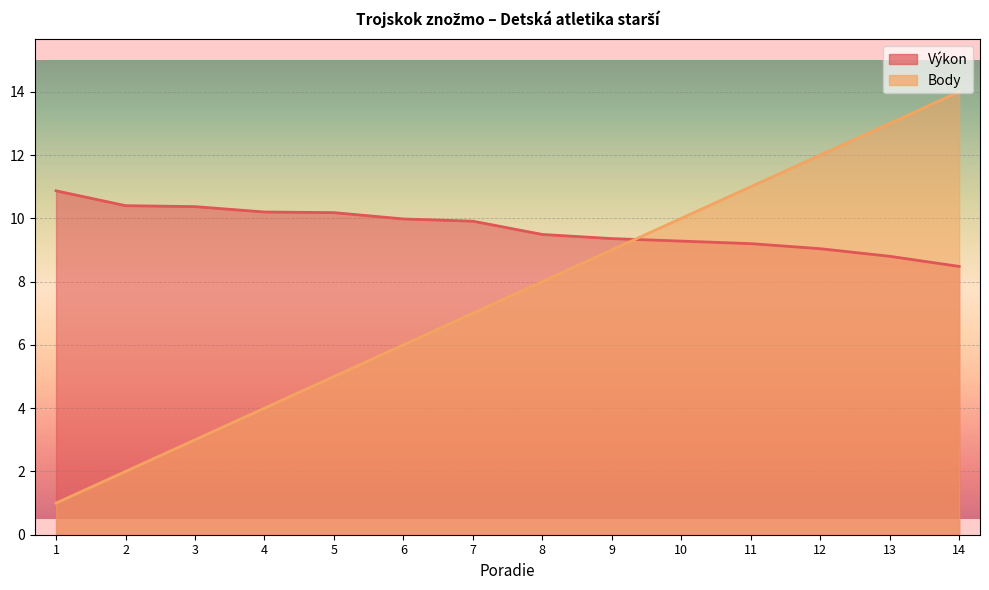

Which series has the largest total across all categories?

Výkon